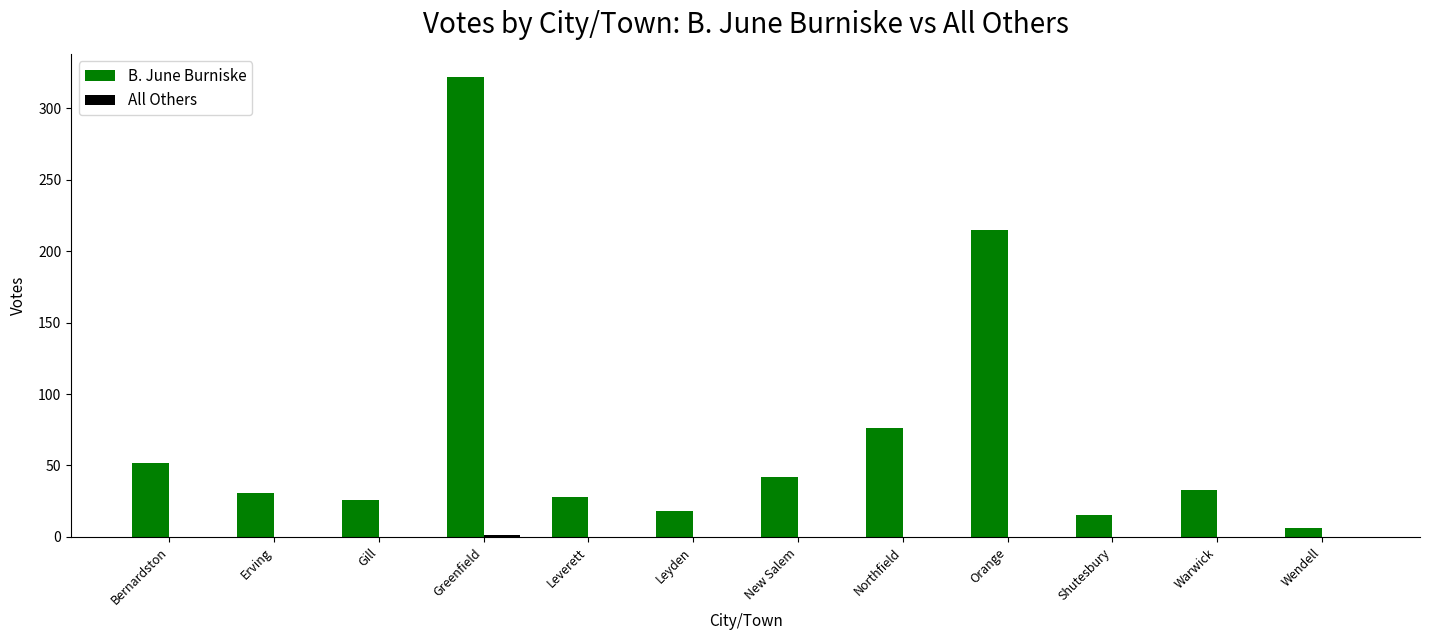

True or false: B. June Burniske has a value of 24 at Bernardston.

False